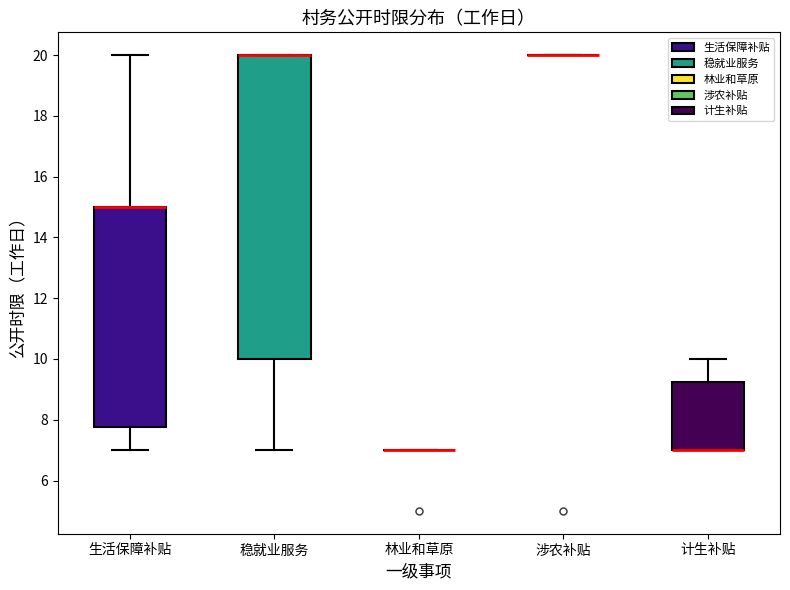

Reading left to right, read every box against the y-axis: the position of its median line, the range the box covers, and the ends of its whiskers. The values are not printed on the chart, so give them approximately, as read against the axis.

生活保障补贴: median 15.0 (drawn on the box's upper edge), box 7.8 to 15.0, whiskers 7.0 to 20.0
稳就业服务: median 20.0 (drawn on the box's upper edge), box 10.0 to 20.0, whiskers 7.0 to 20.0
林业和草原: box collapsed to a line at 7.0, whiskers 7.0 to 7.0
涉农补贴: box collapsed to a line at 20.0, whiskers 20.0 to 20.0
计生补贴: median 7.0 (drawn on the box's lower edge), box 7.0 to 9.2, whiskers 7.0 to 10.0